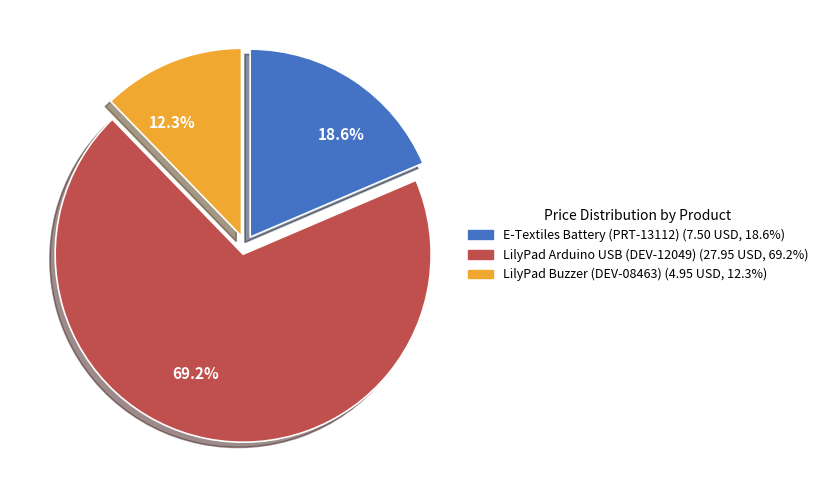

Rank the categories by value from lowest to highest.

12.3%, 18.6%, 69.2%